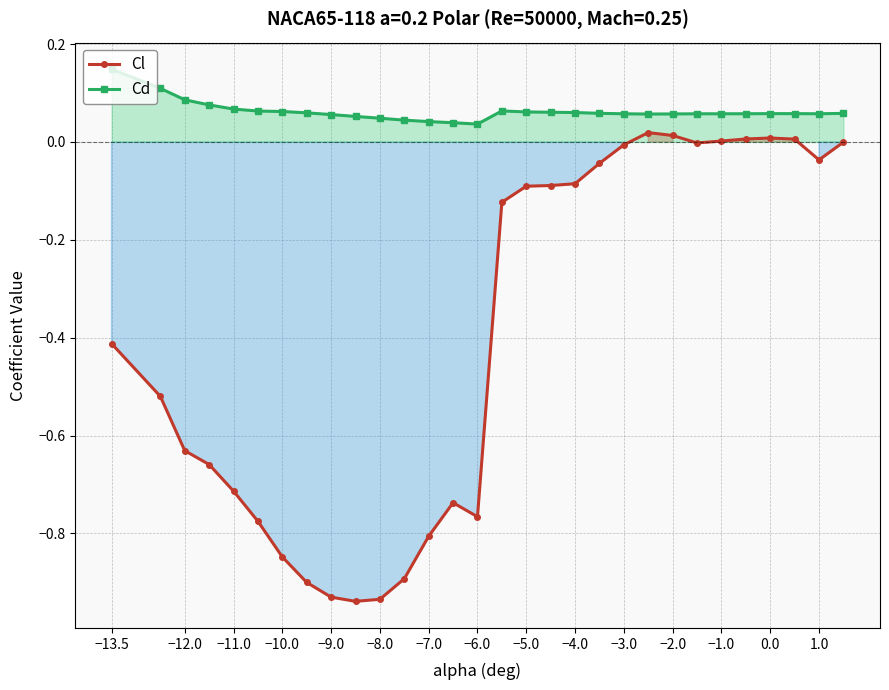

At −5.0, list the series in order from smallest to largest.

Cl, Cd